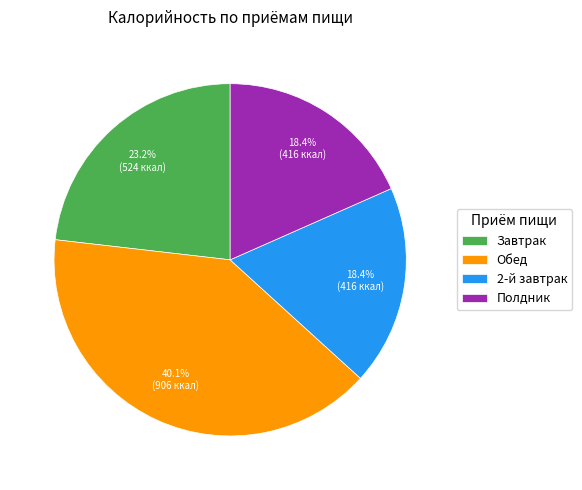

Combined, do Обед and Завтрак account for over 50%?

Yes